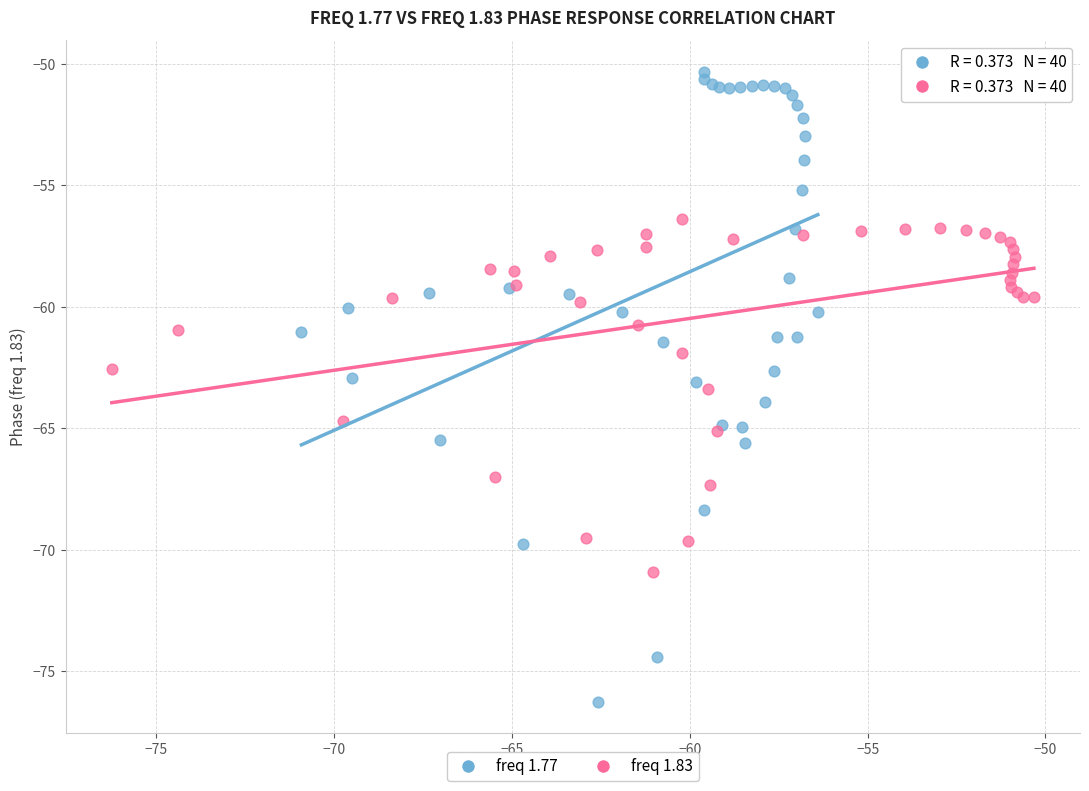

Which series reaches the minimum Y coordinate?

freq 1.77